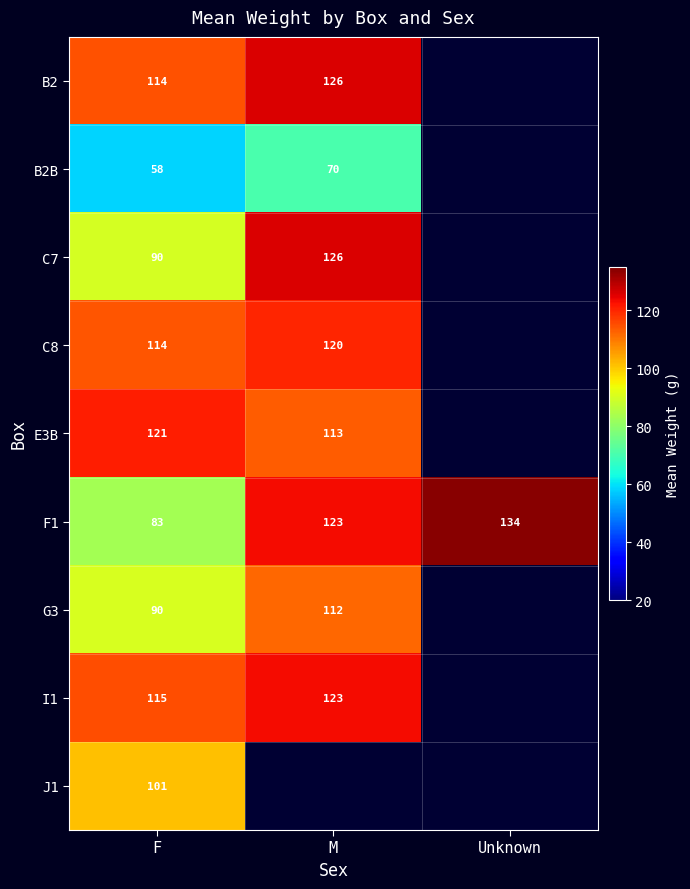

What is the total value across all series at F?

886.0